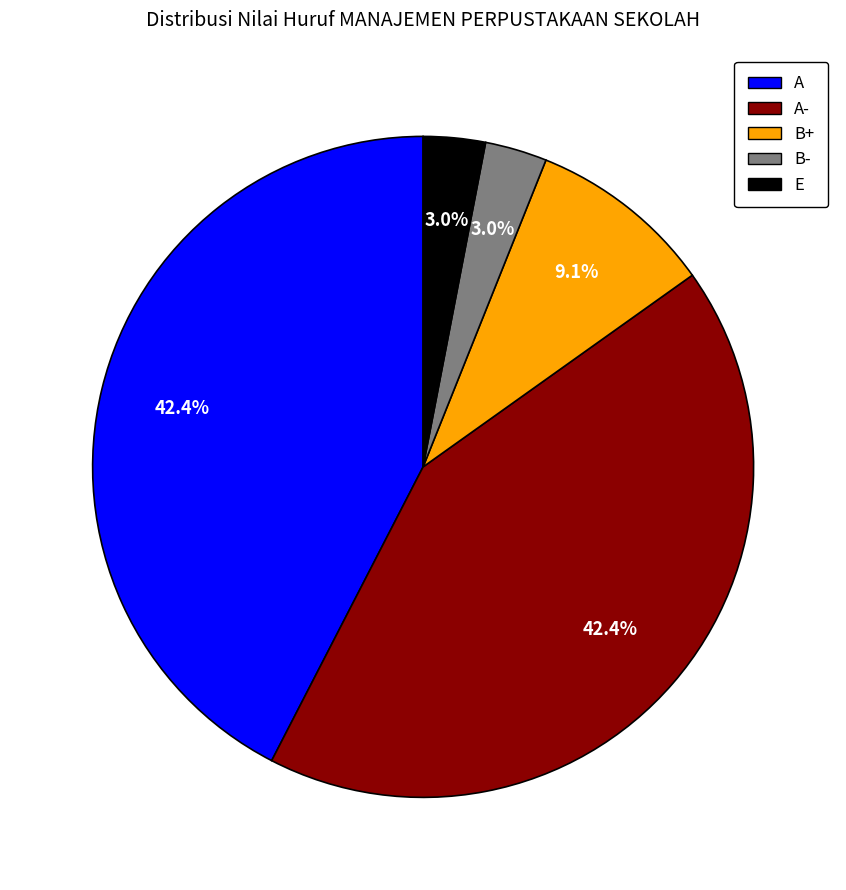

Does any single category account for the majority?

No